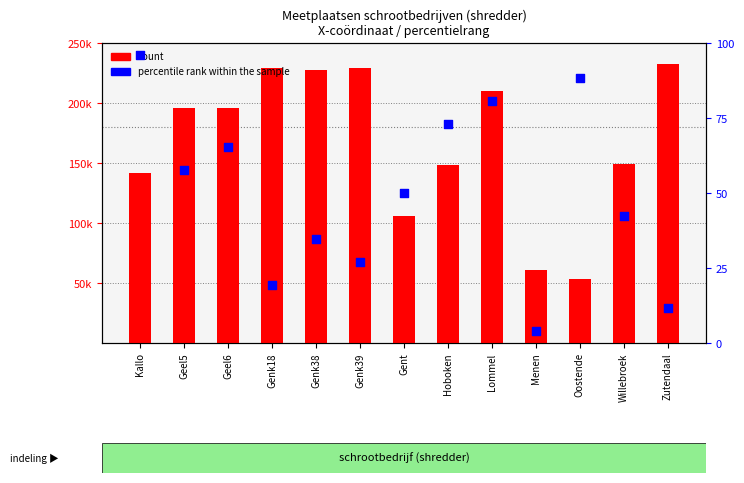

At which category is the sum across all series the highest?

Zutendaal